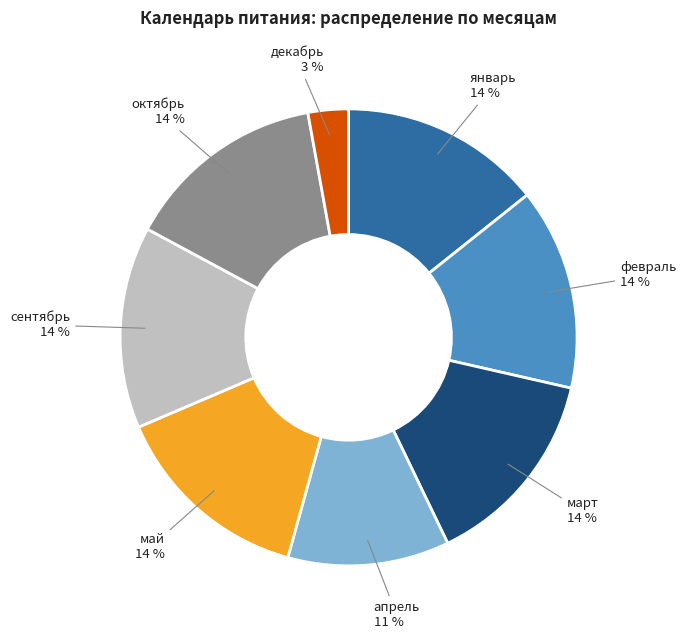

To the nearest percent, what portion does апрель represent?

11%